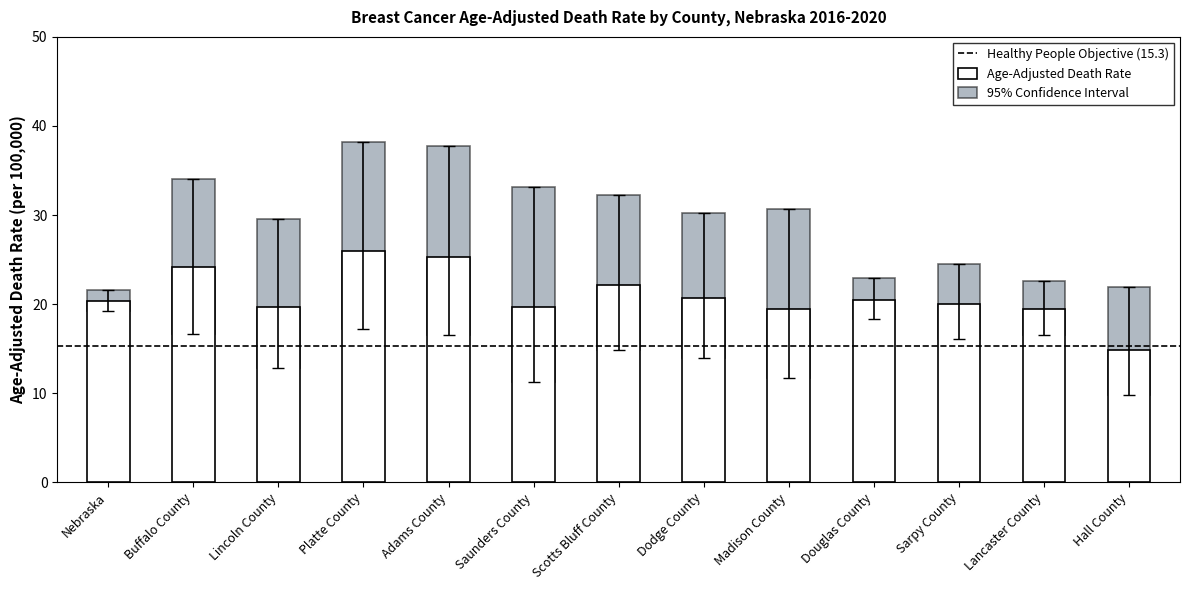

What position from the right is Saunders County?

8